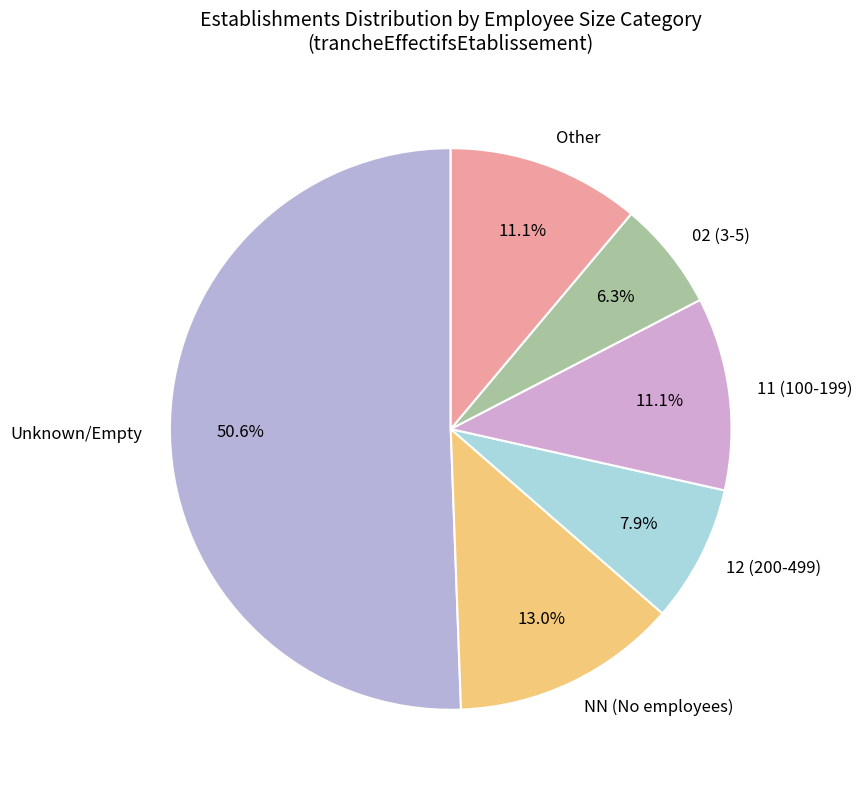

What is the smallest slice in the pie chart?

02 (3-5)